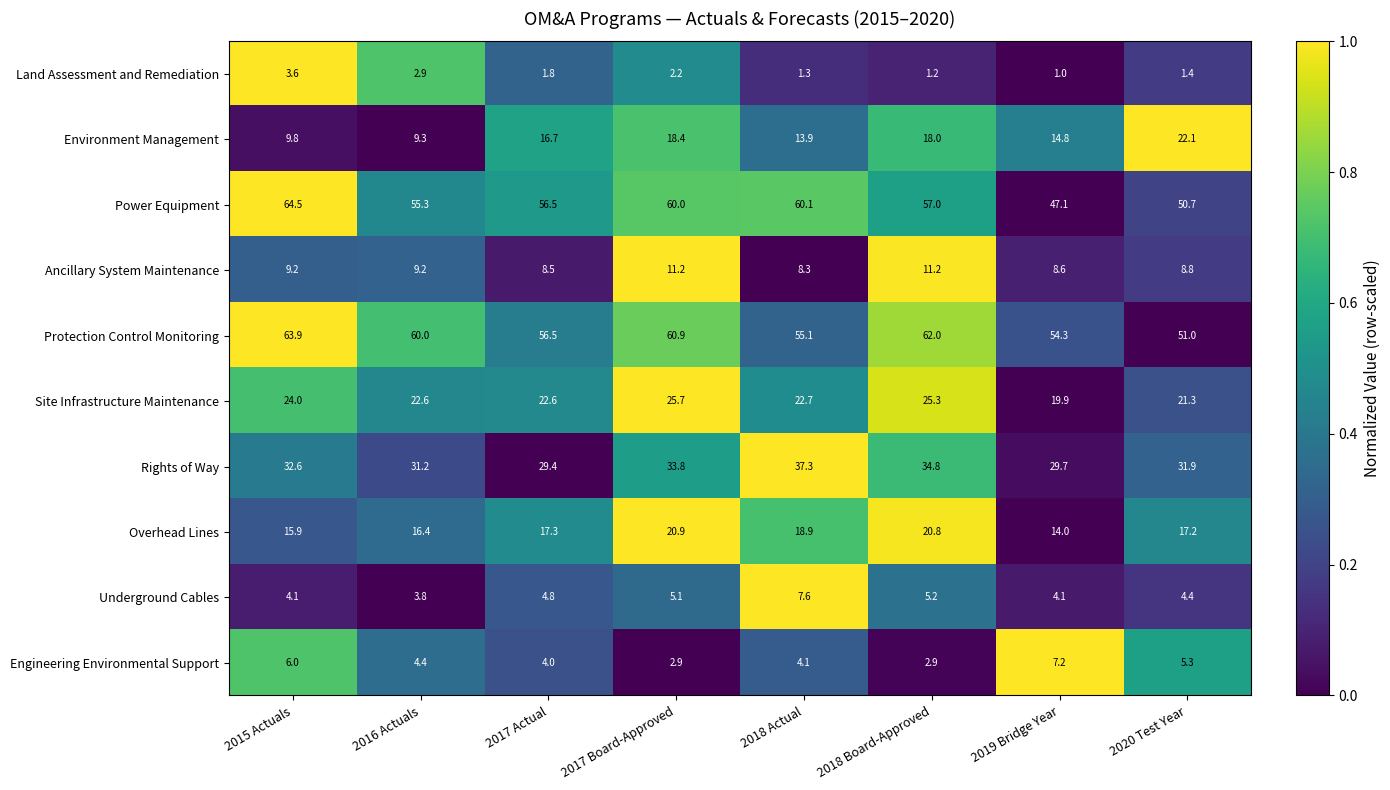

At how many categories does at least one series exceed 22?

8